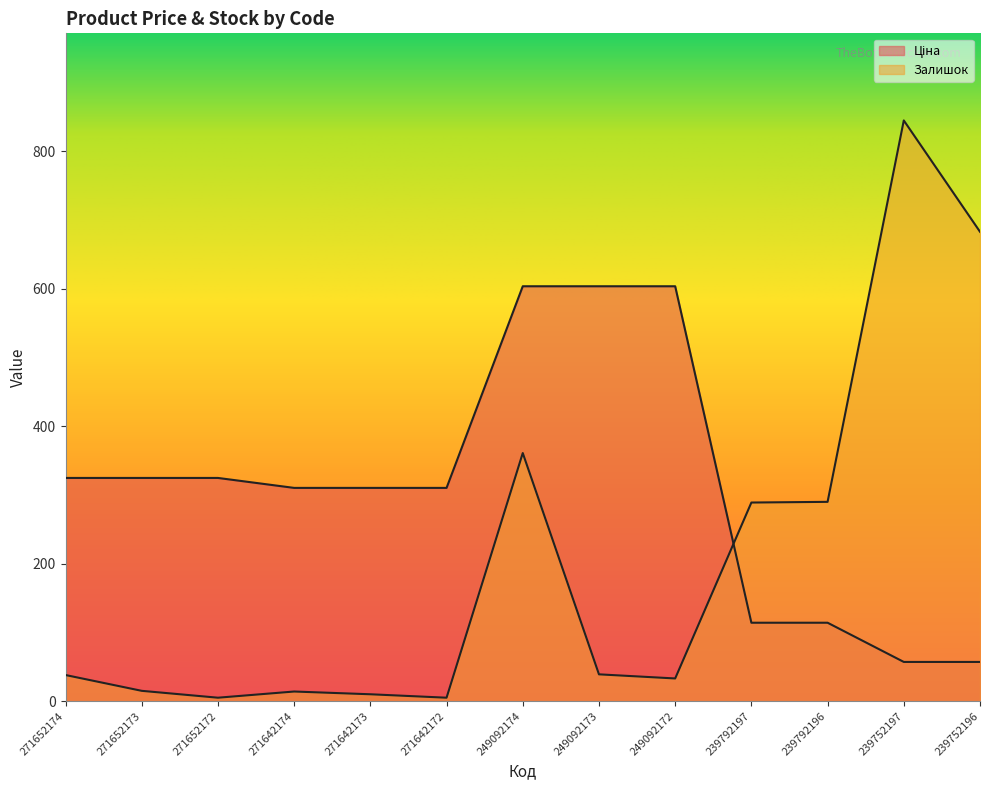

The value of Залишок at 271652174 is 38.0. True or false?

True